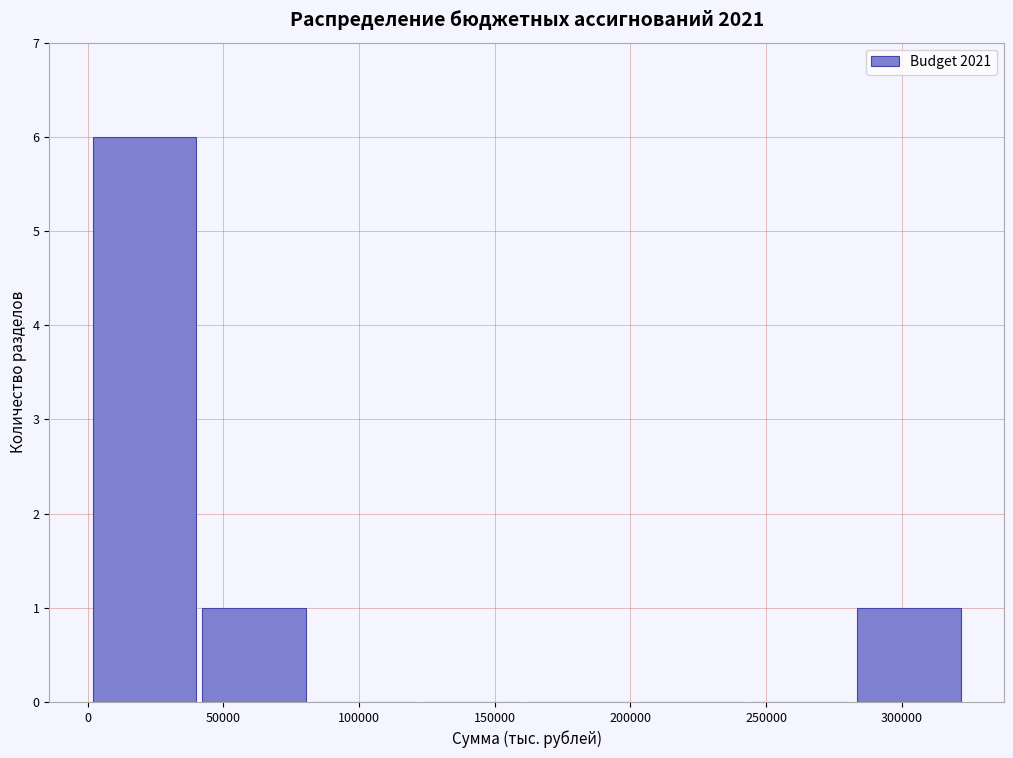

Which range on the x-axis has the tallest bar?

0 to 40000